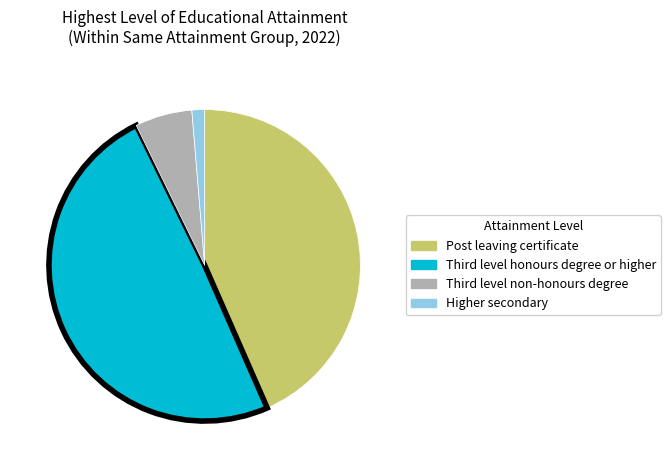

Rank the categories by value from lowest to highest.

Higher secondary, Third level non-honours degree, Post leaving certificate, Third level honours degree or higher